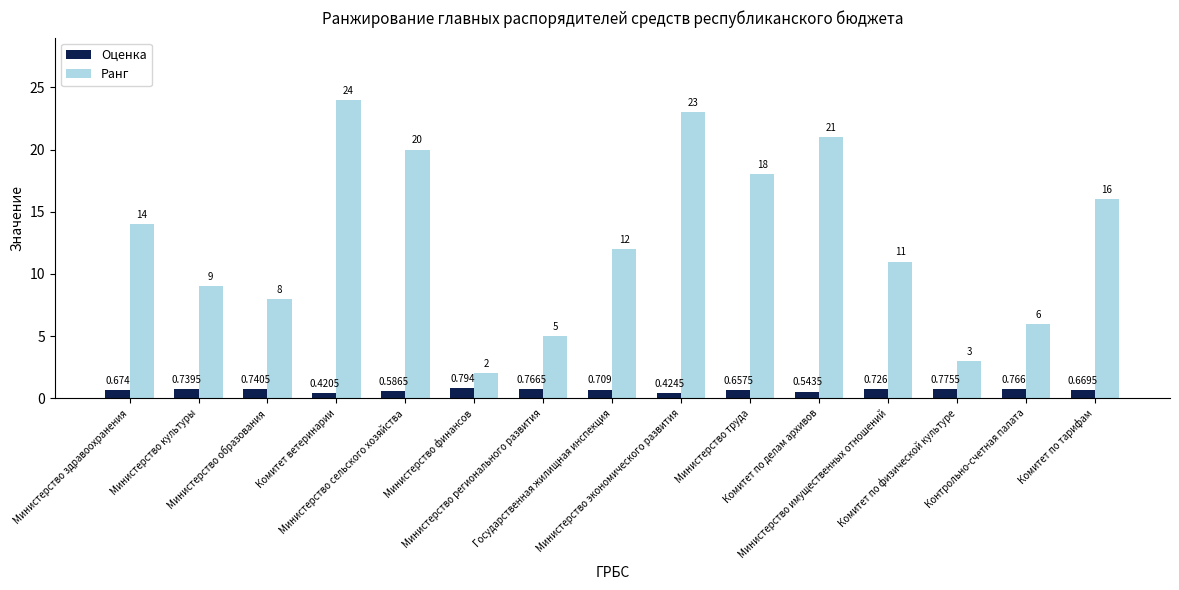

Which series has the widest spread of values?

Ранг